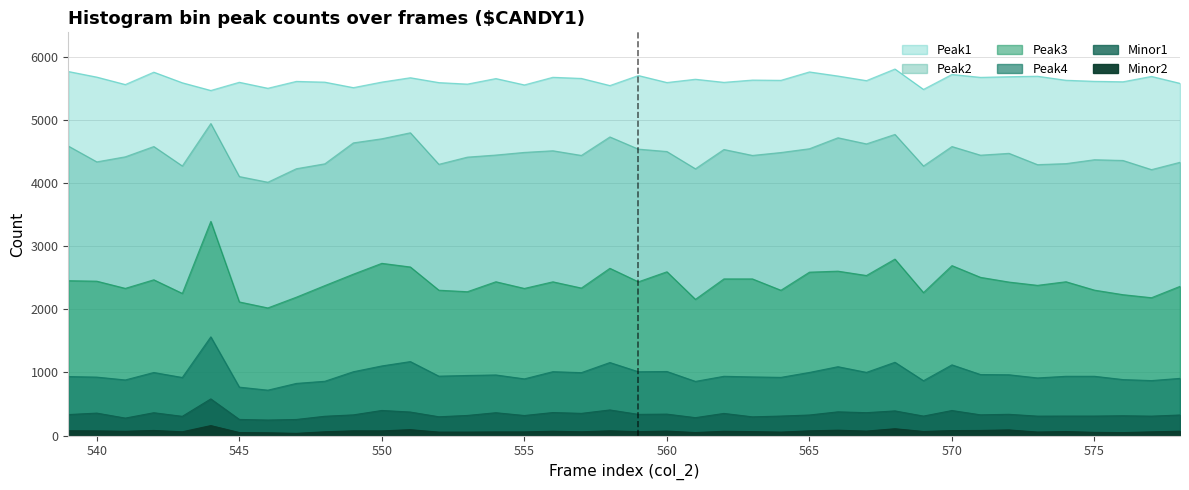

What is the value of the Peak2 point at the 21st from the left?

4541